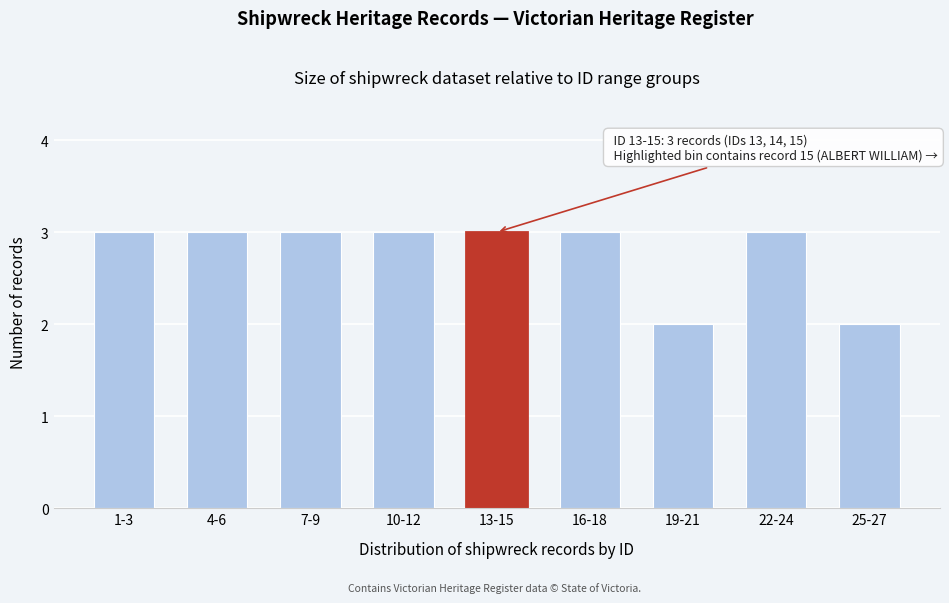

Reading left to right, extract all data points from this chart.

3	3	3	3	3	3	2	3	2